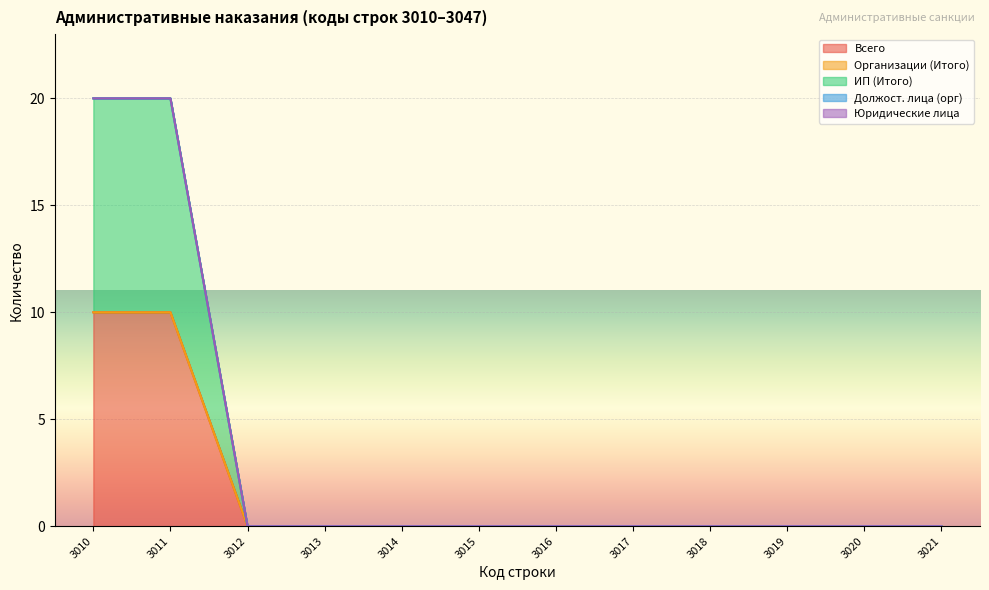

What value does the ИП (Итого) series have at 3010?

10